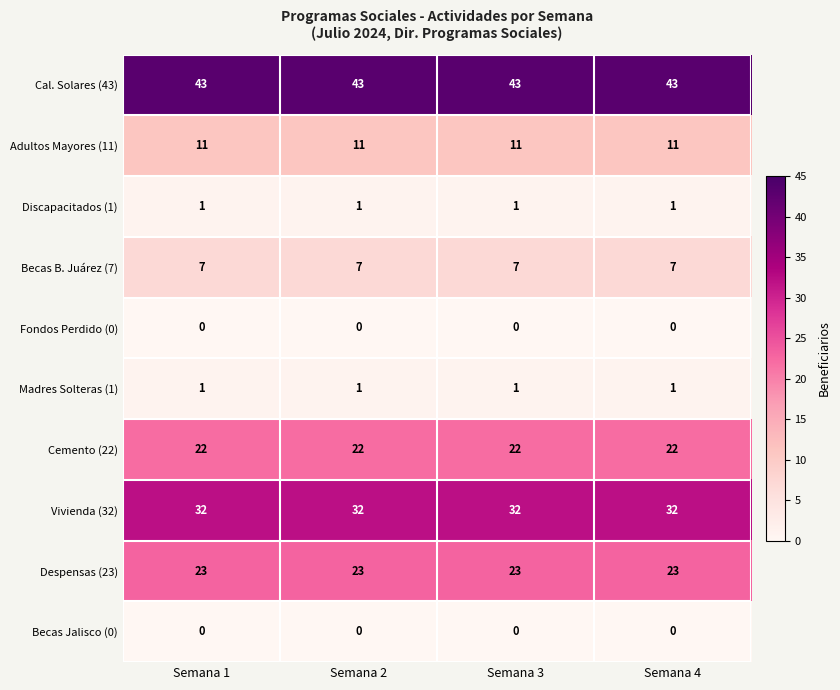

Which series has the largest total across all categories?

Cal. Solares (43)